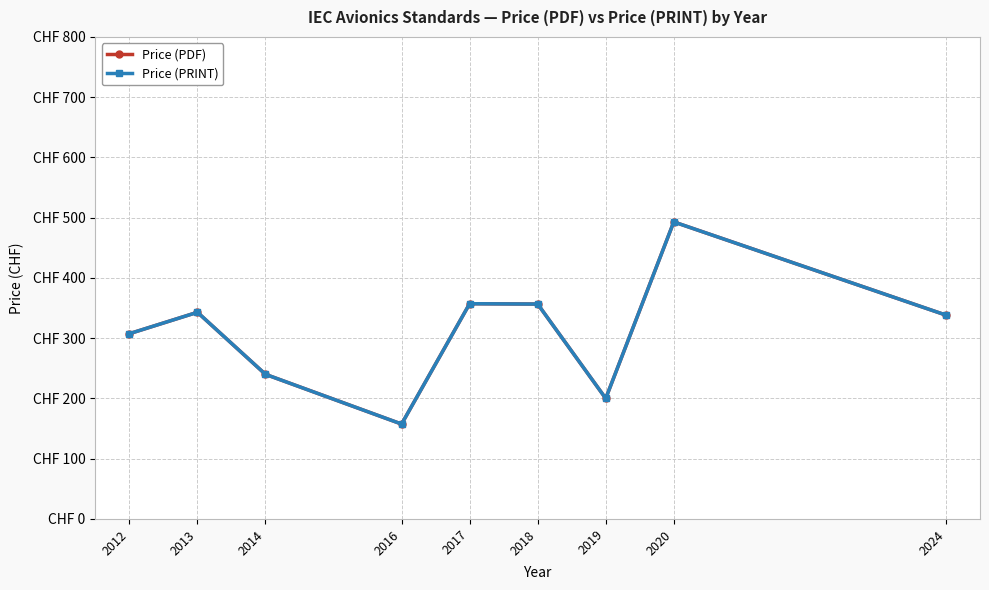

At which label does Price (PRINT) first exceed 338?

2013